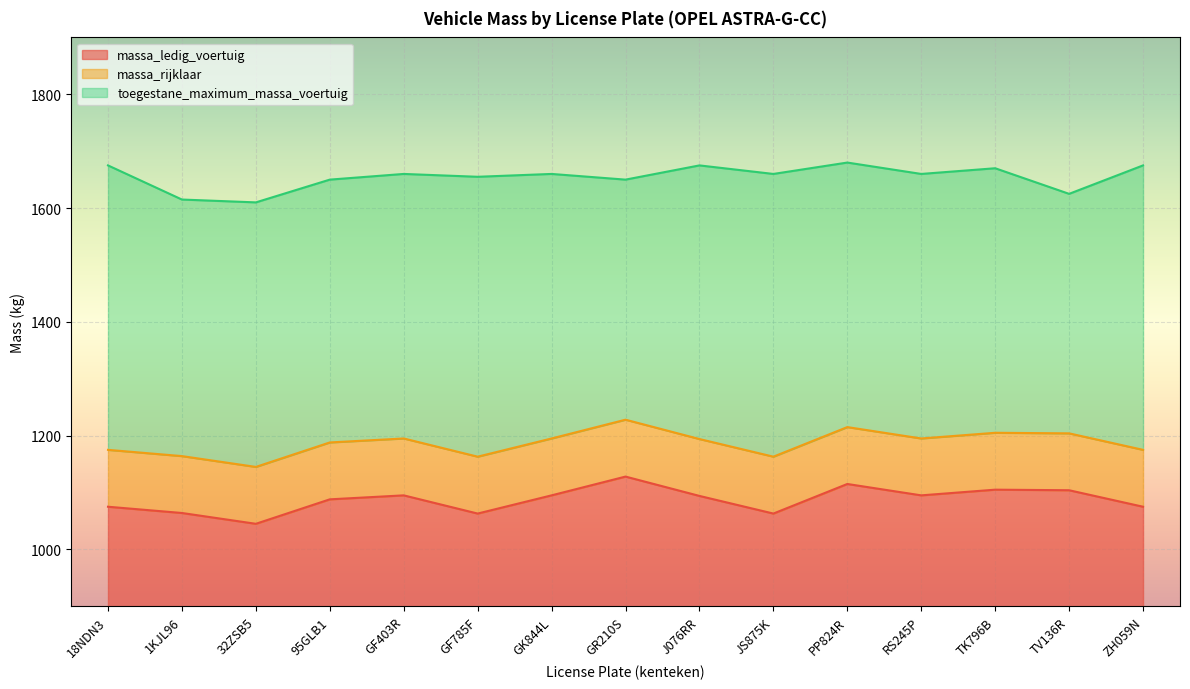

What are all the series names shown in the legend?

massa_ledig_voertuig, massa_rijklaar, toegestane_maximum_massa_voertuig